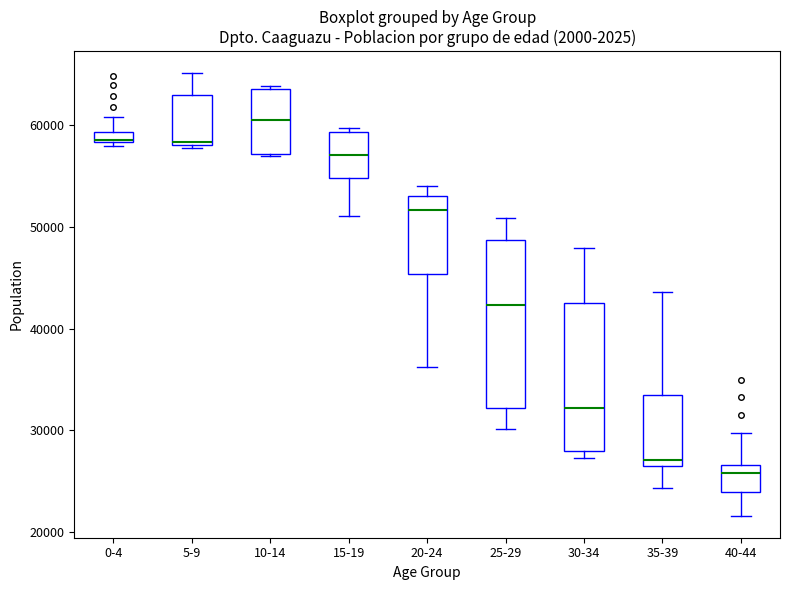

Where is the lower edge of the box for 20-24 on the y-axis? The values are not printed on the chart, so give them approximately, as read against the axis.

45000